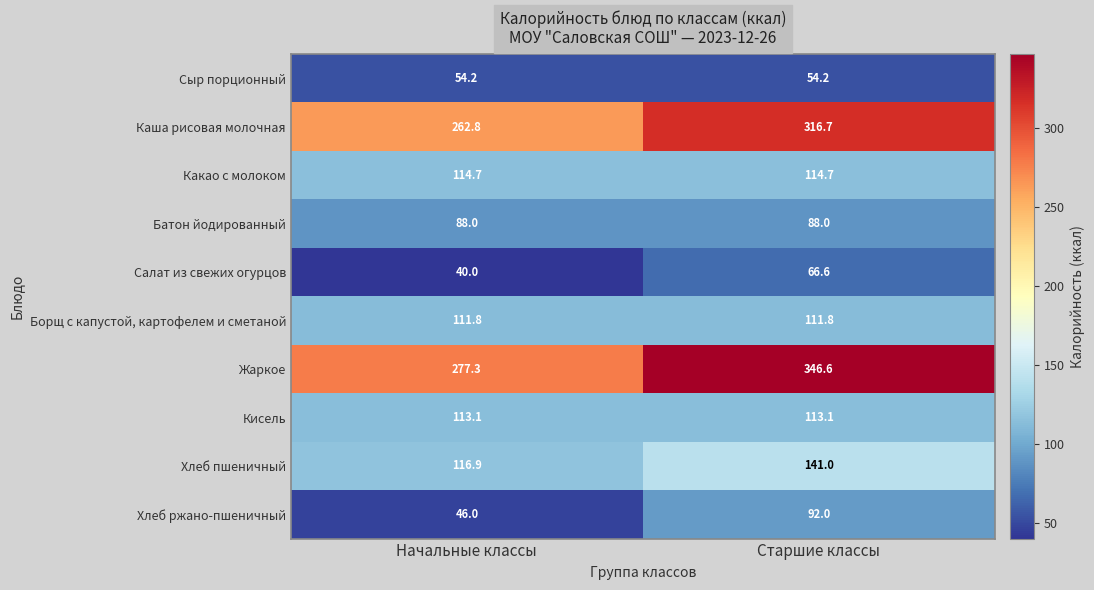

At how many categories does at least one series exceed 275?

2